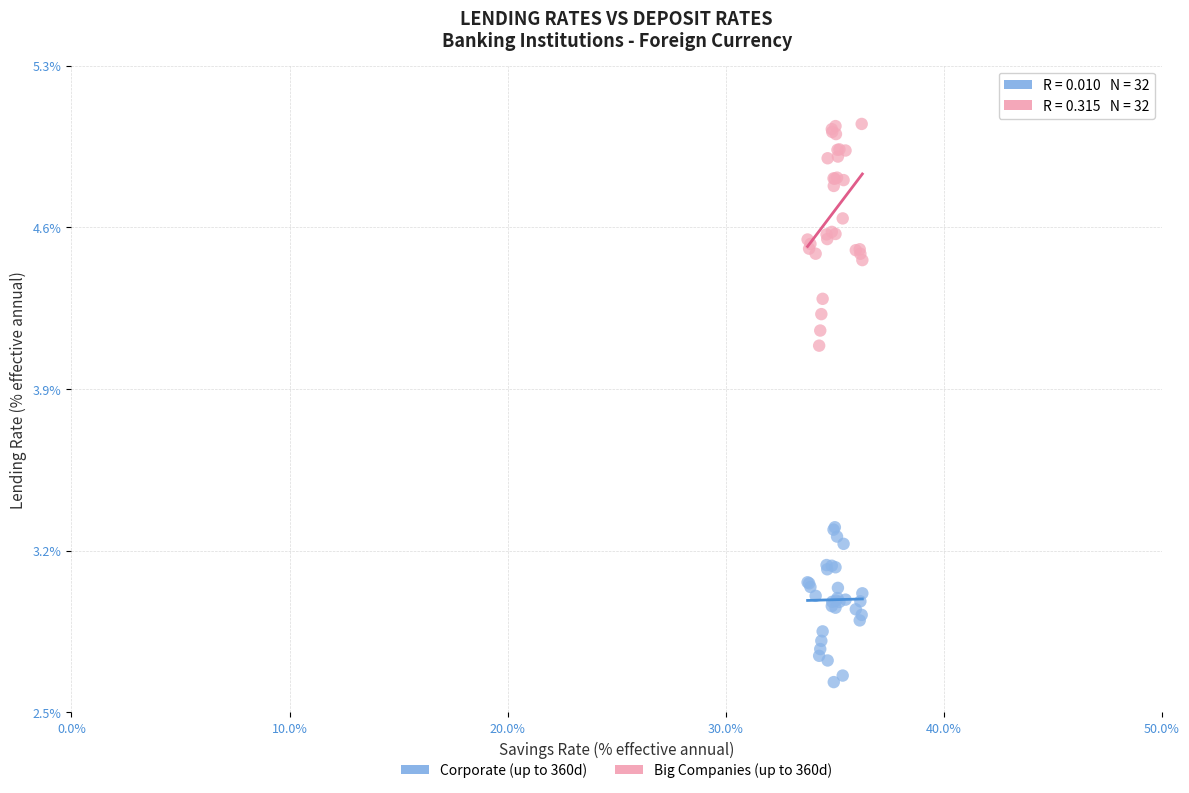

What are all the series names shown in the legend?

Corporate (up to 360d), Big Companies (up to 360d)